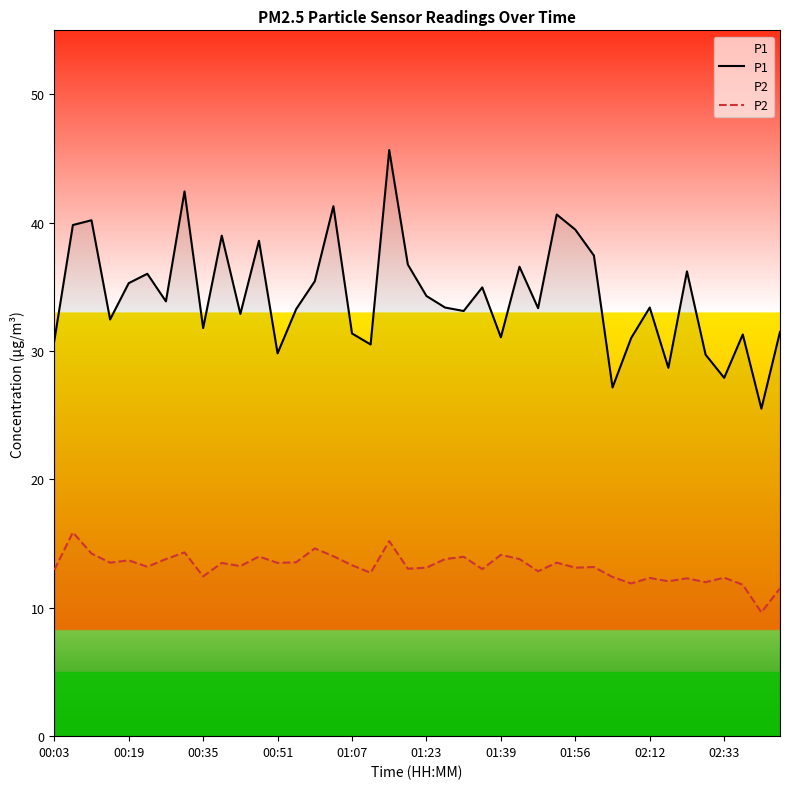

True or false: P1 has a value of 21.6 at 13.

False